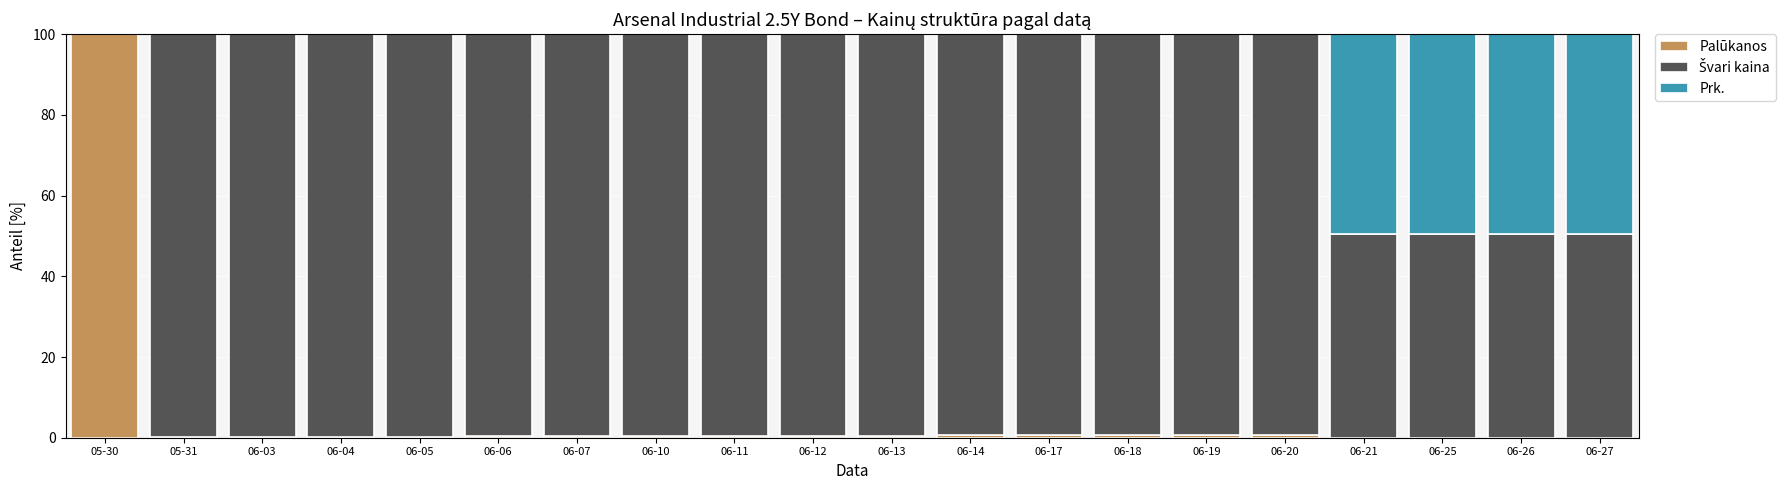

Which category has the highest value in the Palūkanos series?

05-30